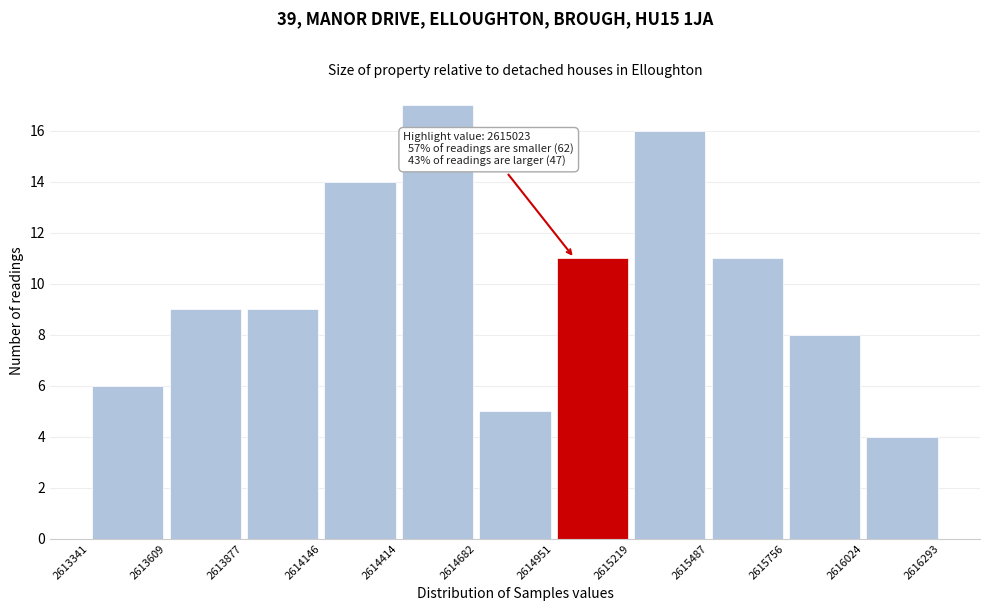

Which range on the x-axis has the tallest bar?

2614414 to 2614682